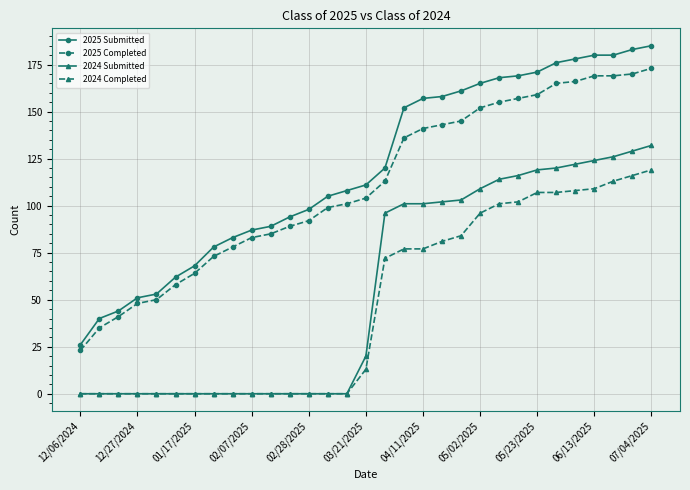

Which series has the largest total across all categories?

2025 Submitted